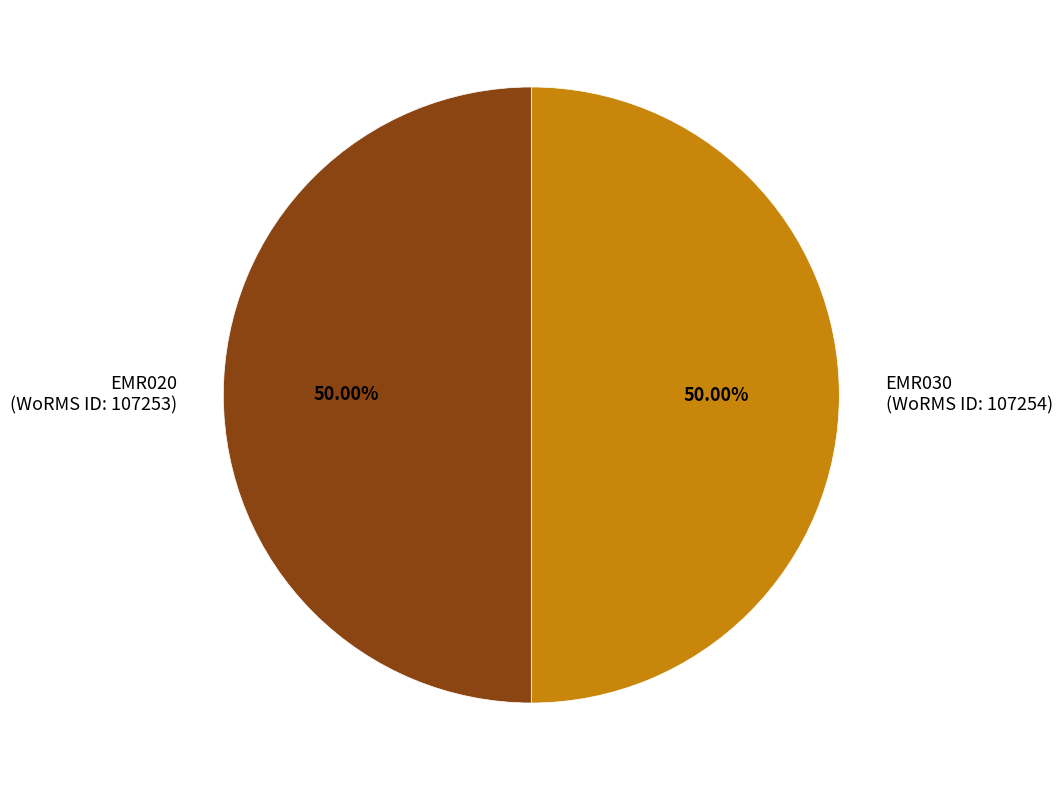

How many segments does this pie chart have?

2